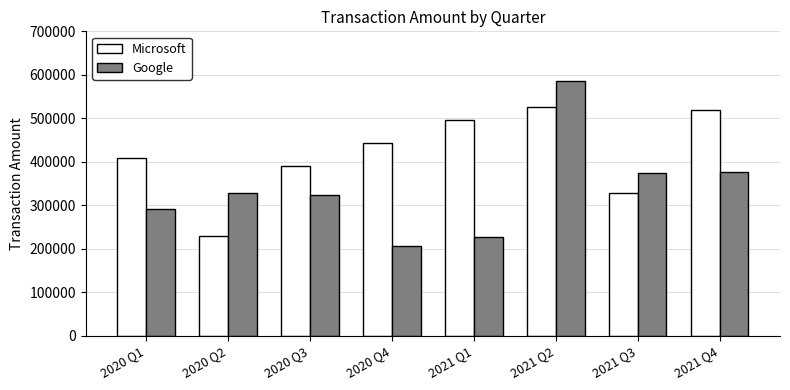

Reading left to right, transcribe all the data shown in this chart.

Microsoft: 409166	228859	391136	442975	495732	525726	329042	519620
Google: 292110	329084	324045	206232	227434	586104	373129	376964